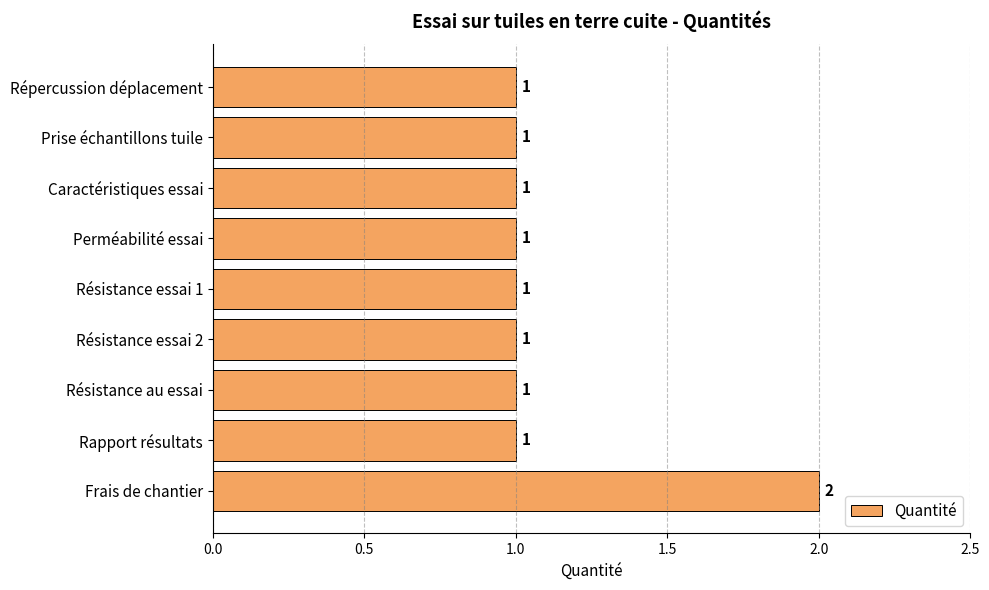

What is the minimum value shown in the chart?

1